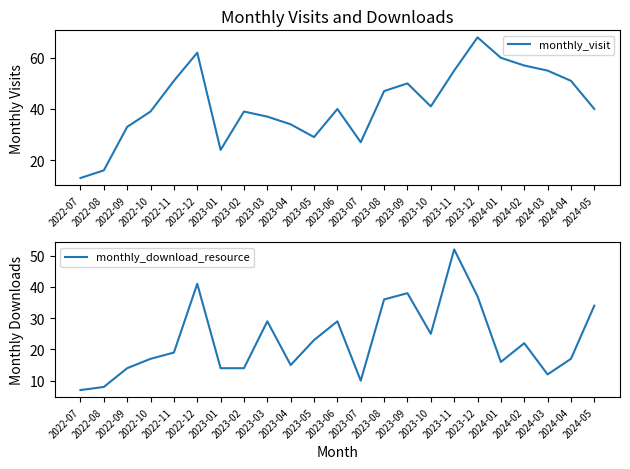

How many lines are shown in the chart?

2